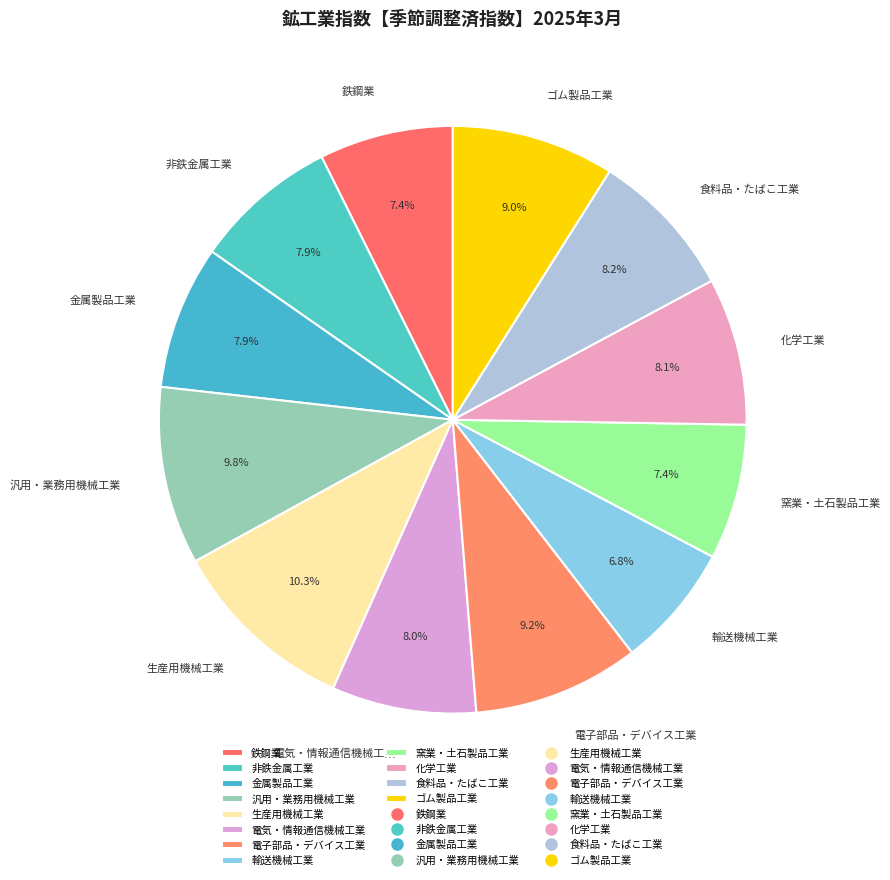

What is the total percentage of 鉄鋼業 and 生産用機械工業?

17.7%